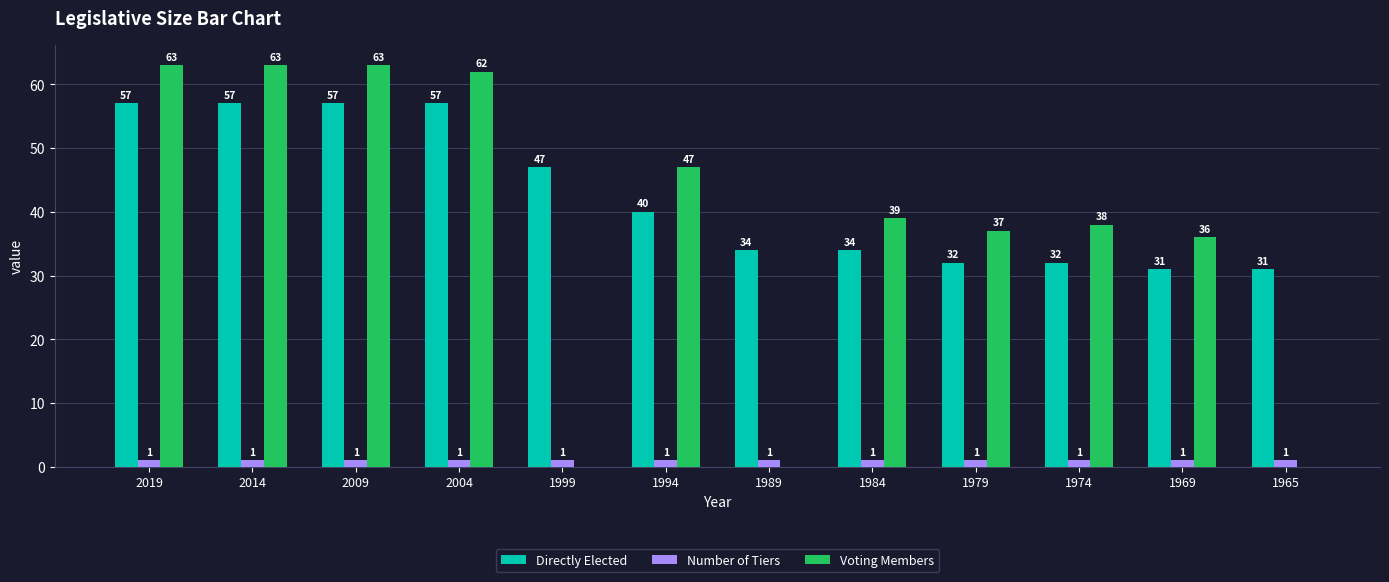

What is the maximum value for Voting Members?

63